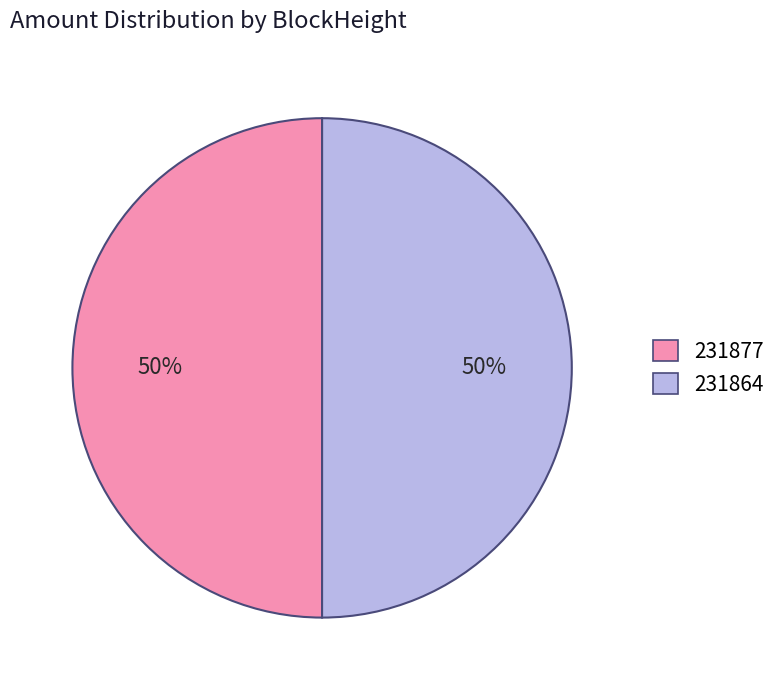

To the nearest percent, what is the combined percentage of 231864 and 231877?

100%